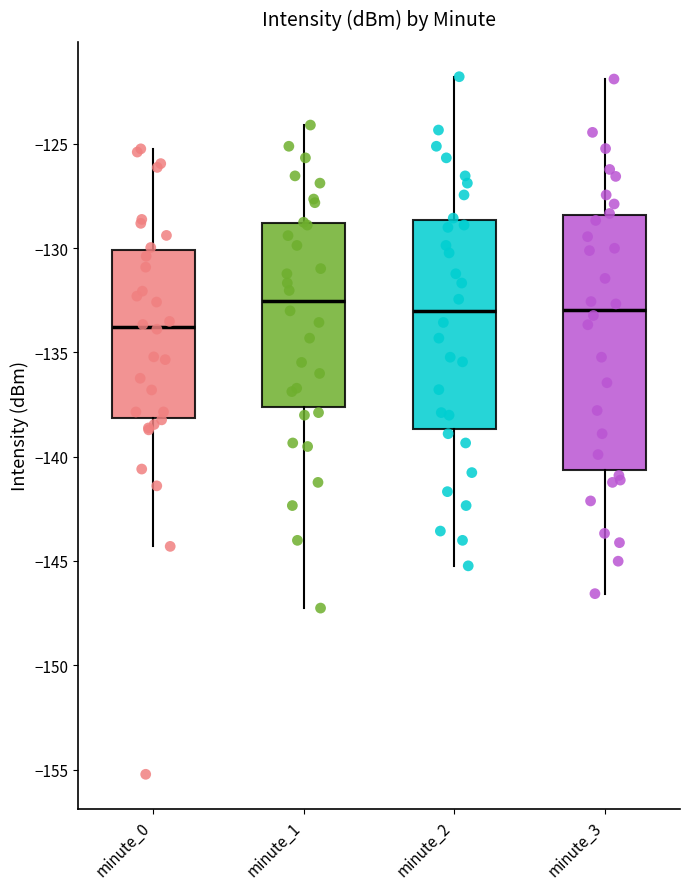

Which box has the lowest median line?

minute_0